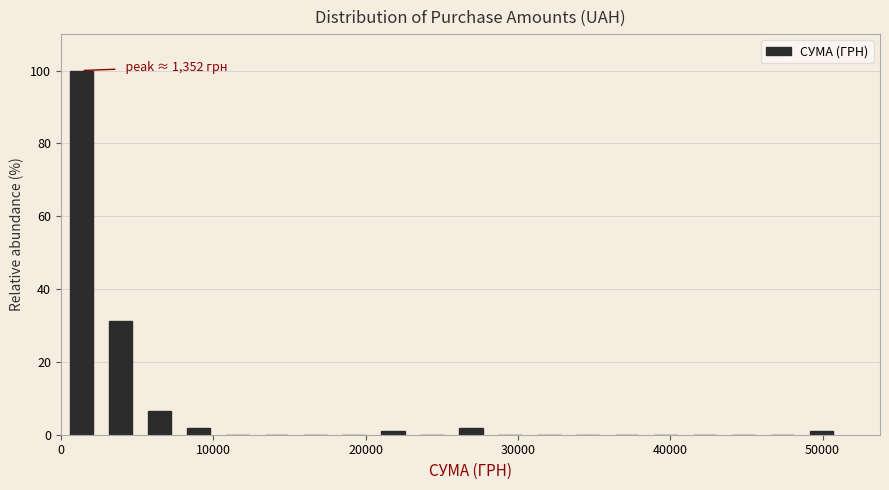

Read against the x-axis, roughly where is the centre of the tallest bar?

1000